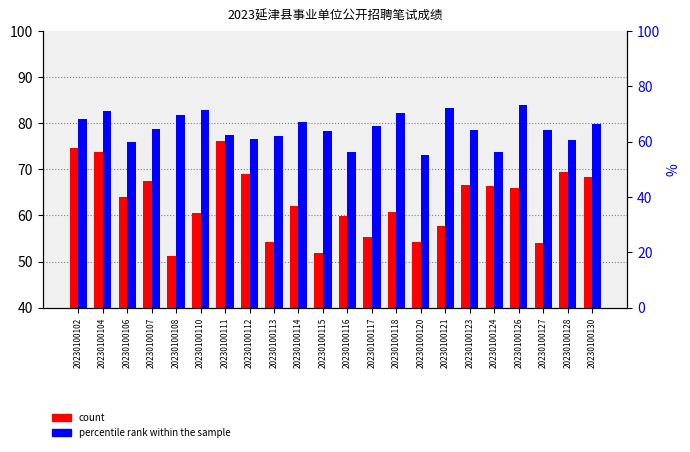

Rank the series by their average value, from lowest to highest.

count, percentile rank within the sample